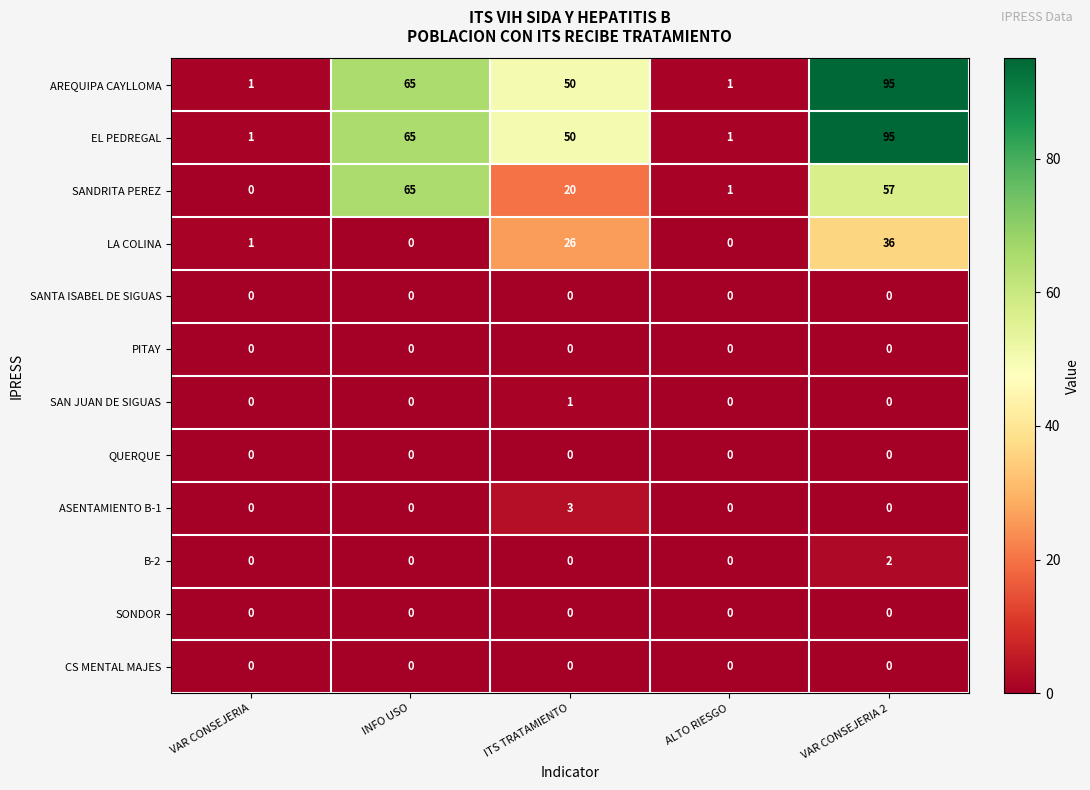

Count the B-2 values in the range 0 to 1.

4